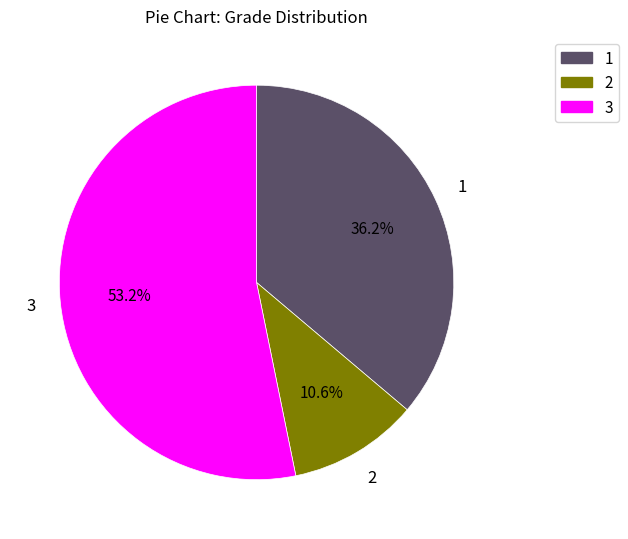

What is the largest slice in the pie chart?

3